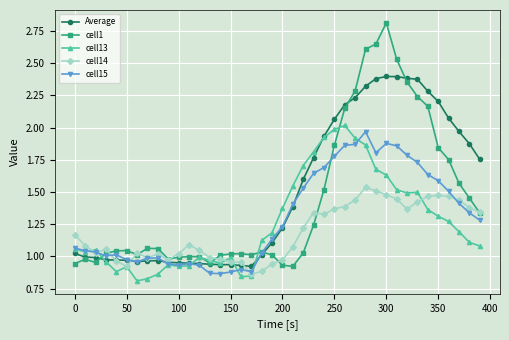

True or false: cell14 and cell13 cross at least once.

True